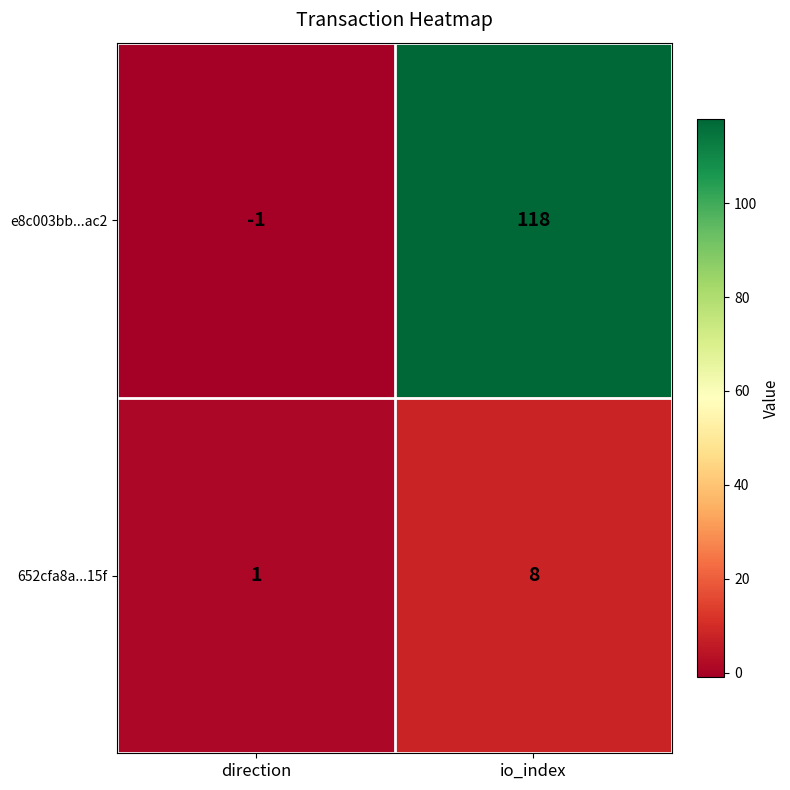

At which category is the sum across all series the highest?

io_index